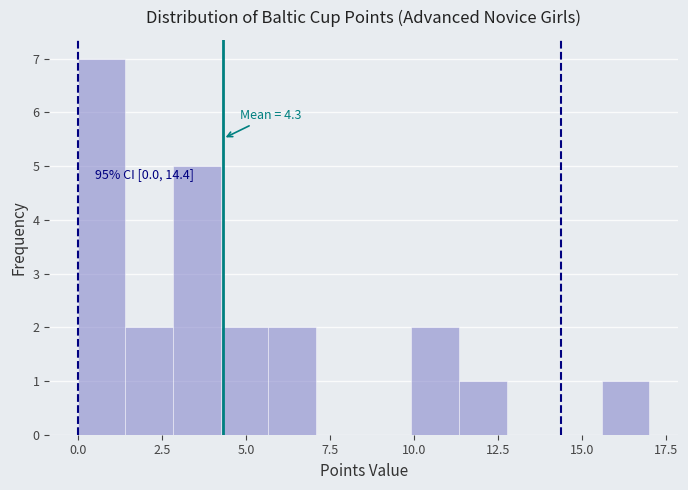

Around what value on the x-axis is the tallest bar? Give the approximate position of its centre, as read against the axis.

0.5